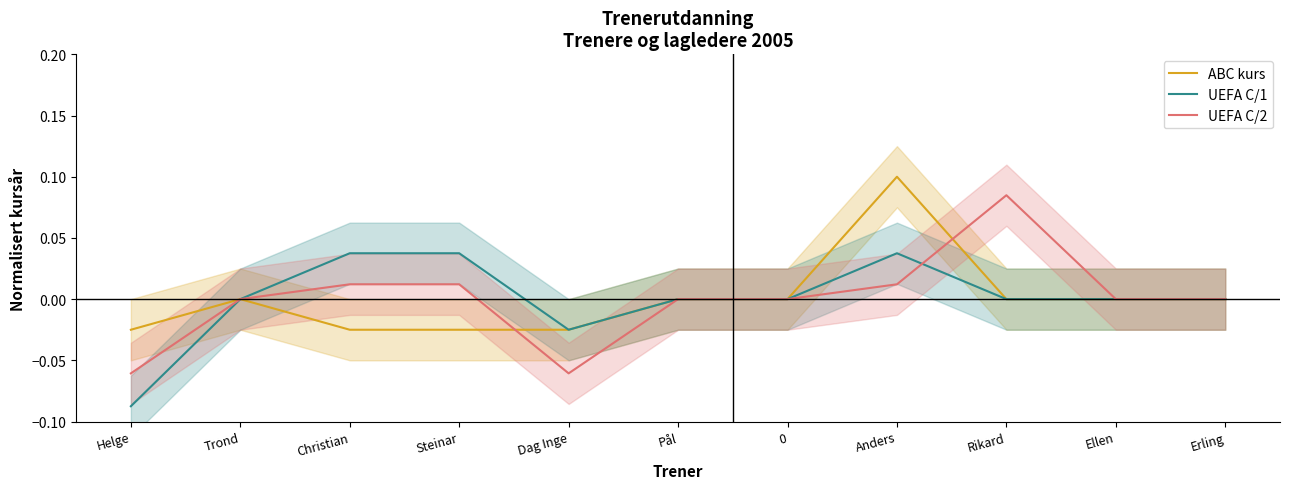

What are all the series names shown in the legend?

ABC kurs, UEFA C/1, UEFA C/2